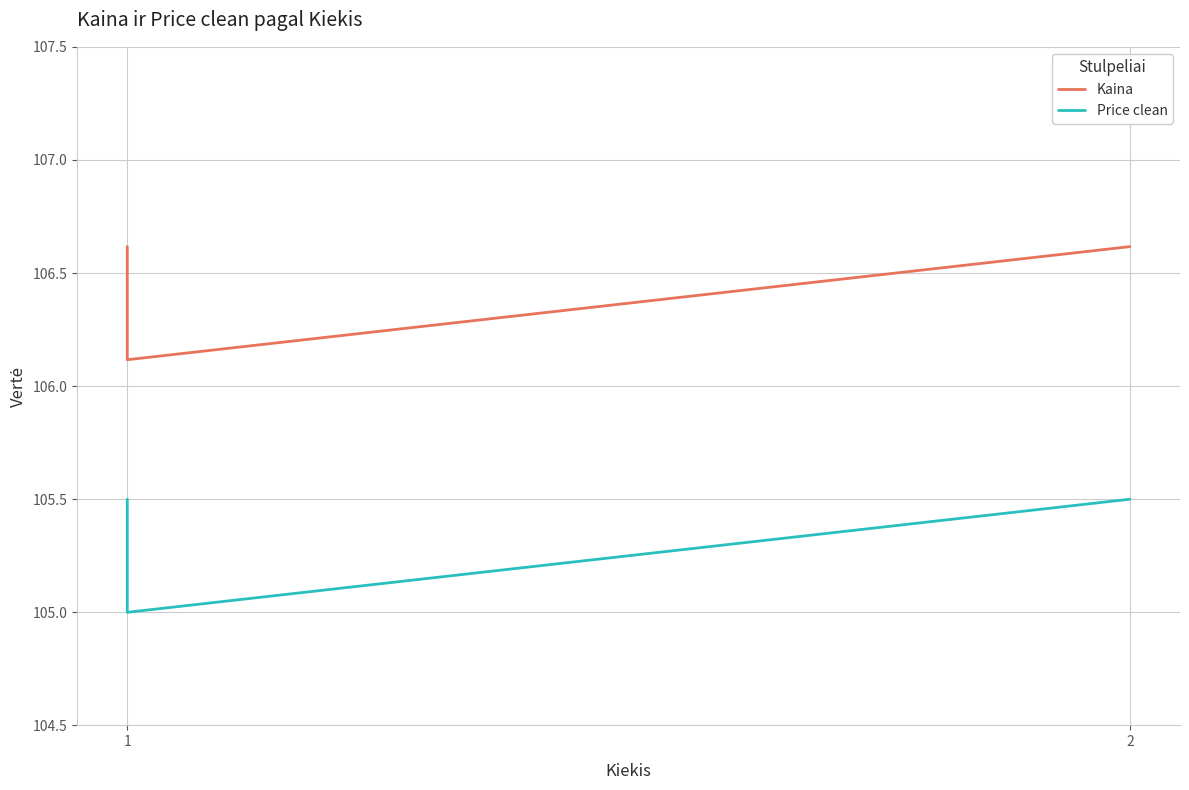

Which series has the widest spread of values?

Kaina